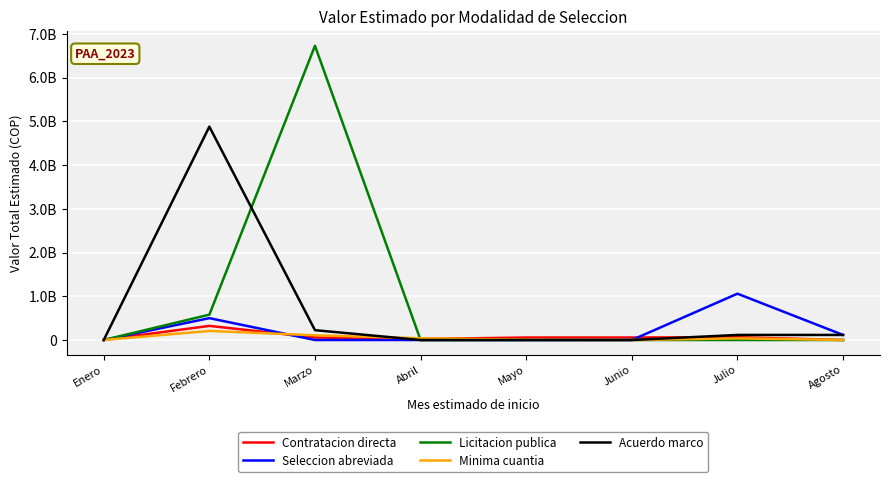

List the series in order of their peak value, lowest first.

Minima cuantia, Contratacion directa, Seleccion abreviada, Acuerdo marco, Licitacion publica